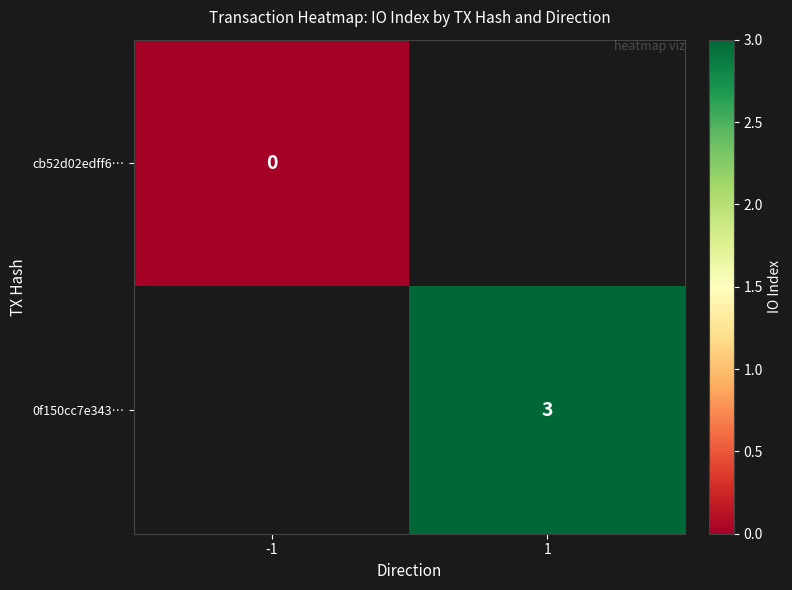

What is the sum of all 0f150cc7e343… values?

3